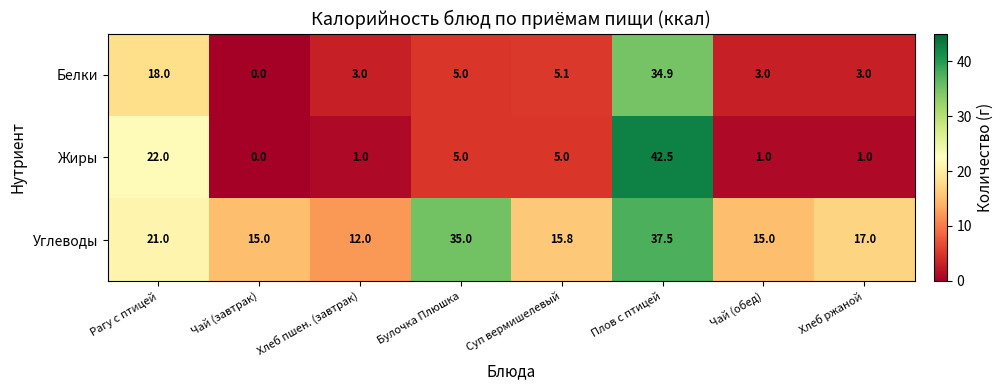

Is it true that Белки equals 8.6 at Суп вермишелевый?

False